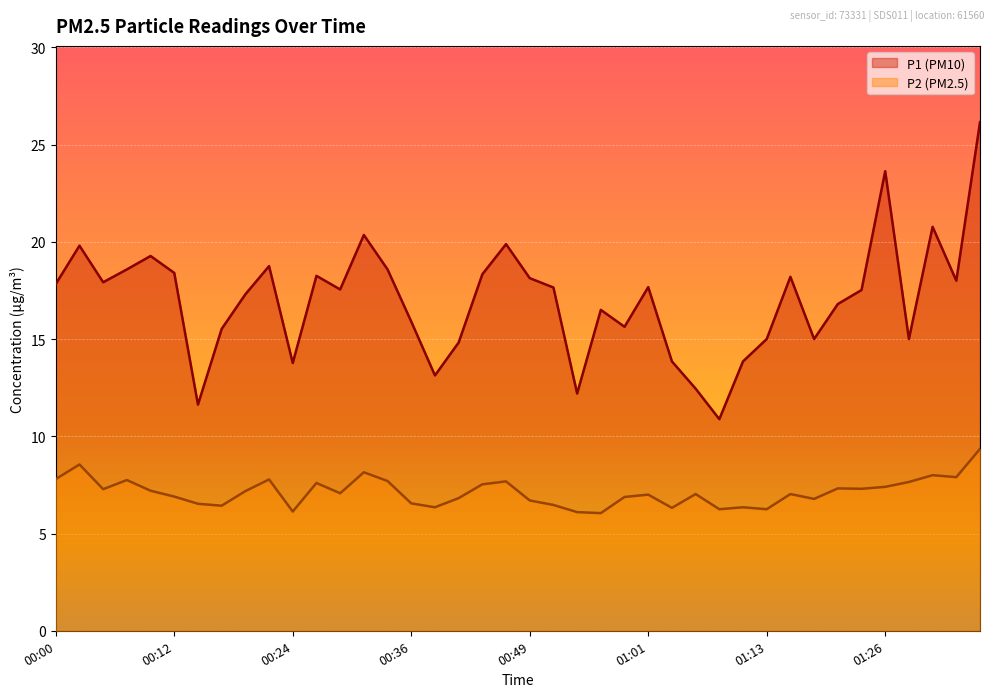

What is the greatest value displayed?

26.1